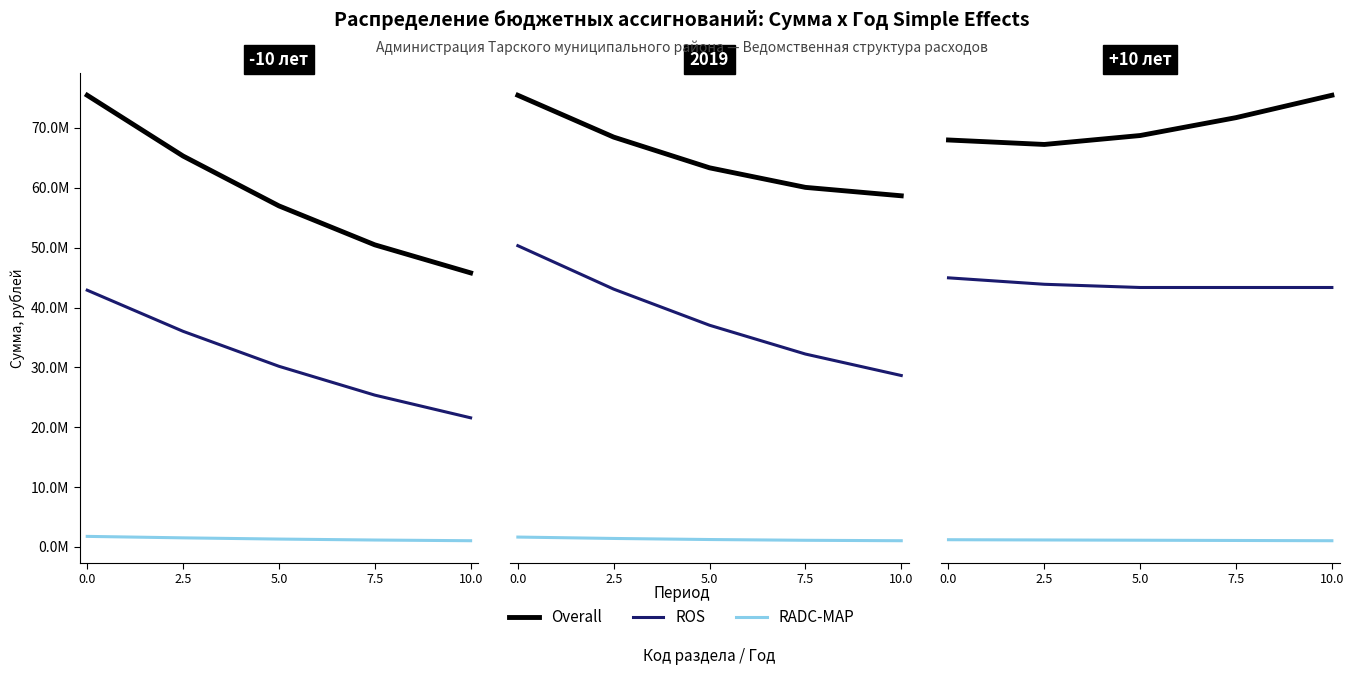

True or false: RADC-MAP and ROS cross at least once.

False